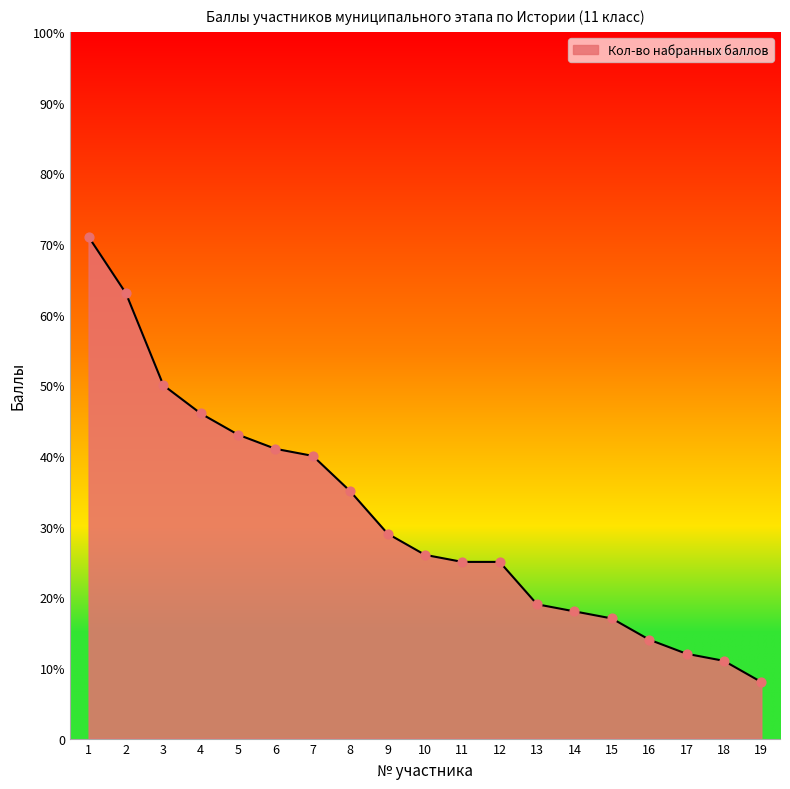

What is the ratio of the value at 6 to the value at 2?

0.7